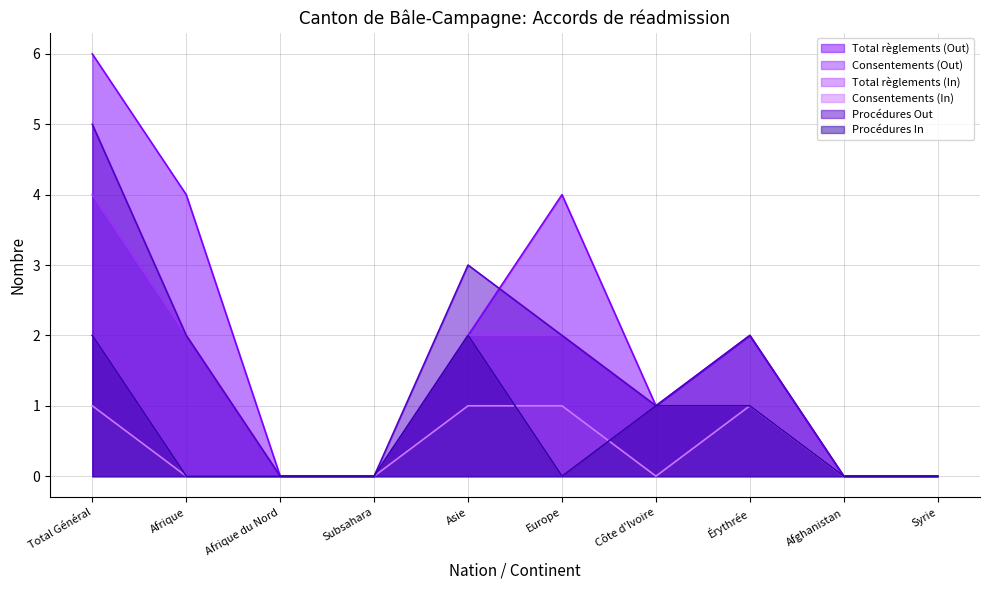

Count the Total règlements (Out) values in the range 0 to 4.

9